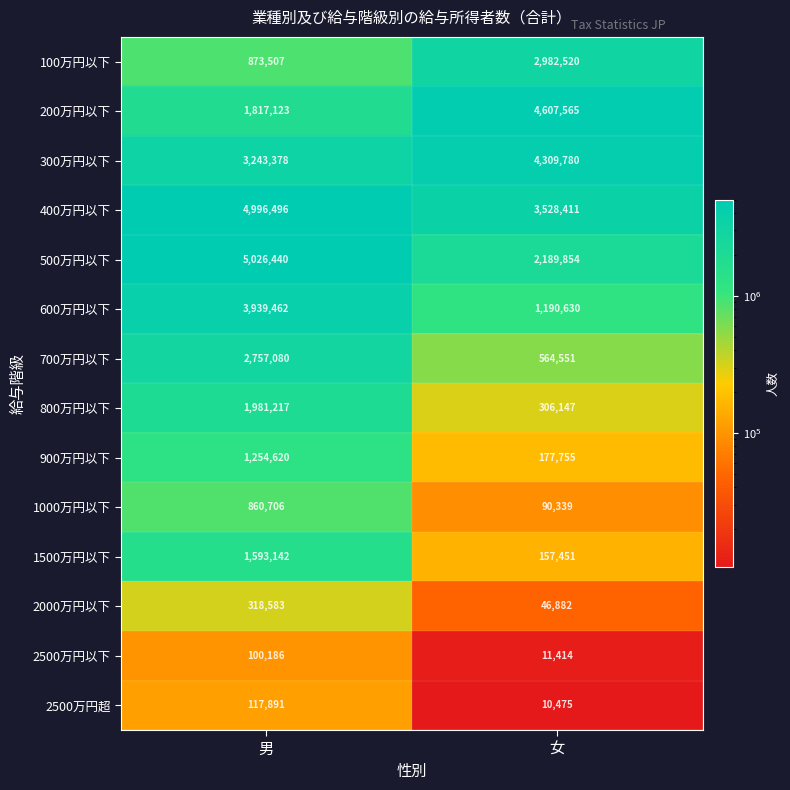

Reading left to right, what are all the values shown in this chart?

100万円以下: 男=873507	女=2982520
200万円以下: 男=1817123	女=4607565
300万円以下: 男=3243378	女=4309780
400万円以下: 男=4996496	女=3528411
500万円以下: 男=5026440	女=2189854
600万円以下: 男=3939462	女=1190630
700万円以下: 男=2757080	女=564551
800万円以下: 男=1981217	女=306147
900万円以下: 男=1254620	女=177755
1000万円以下: 男=860706	女=90339
1500万円以下: 男=1593142	女=157451
2000万円以下: 男=318583	女=46882
2500万円以下: 男=100186	女=11414
2500万円超: 男=117891	女=10475